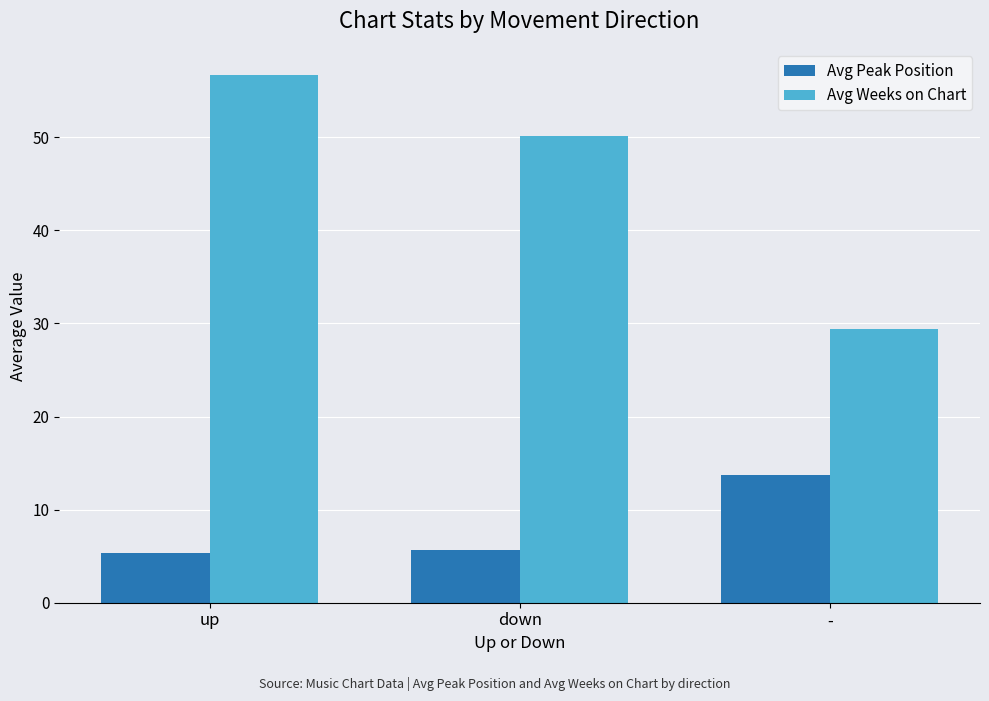

What is the sum of the Avg Weeks on Chart values at down and -?

79.6